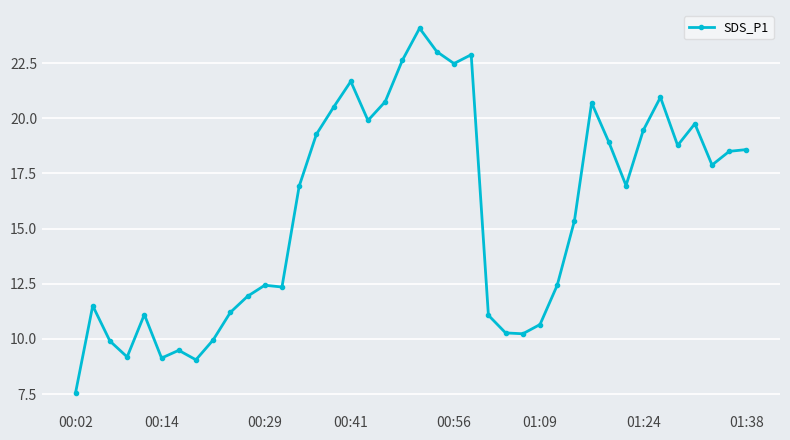

What is the maximum value shown in the chart?

24.1